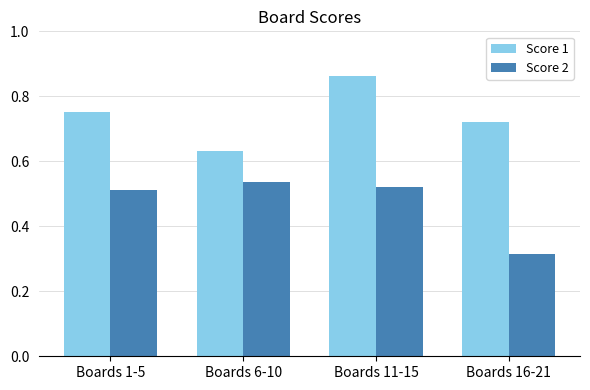

How many bars are there in total?

8